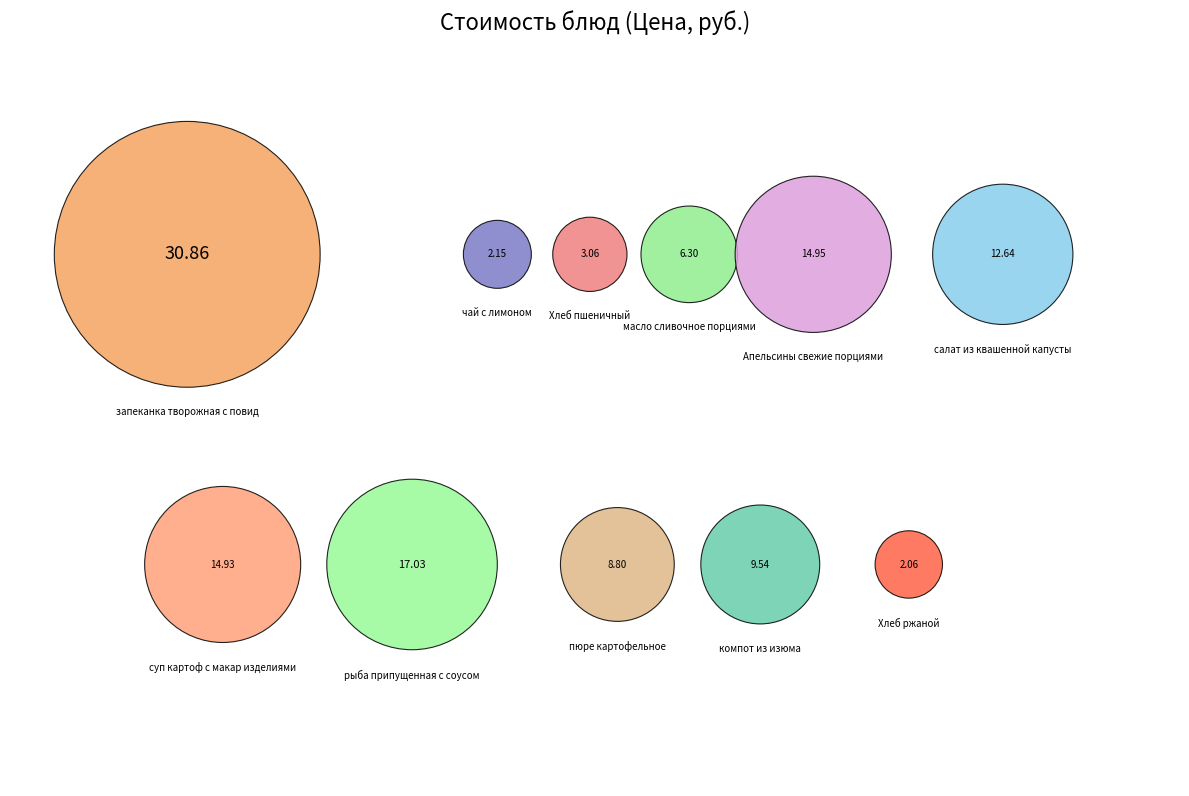

Rank the categories by value from lowest to highest.

Хлеб ржаной, чай с лимоном, Хлеб пшеничный, масло сливочное порциями, пюре картофельное, компот из изюма, салат из квашенной капусты, суп картоф с макар изделиями, Апельсины свежие порциями, рыба припущенная с соусом, запеканка творожная с повид